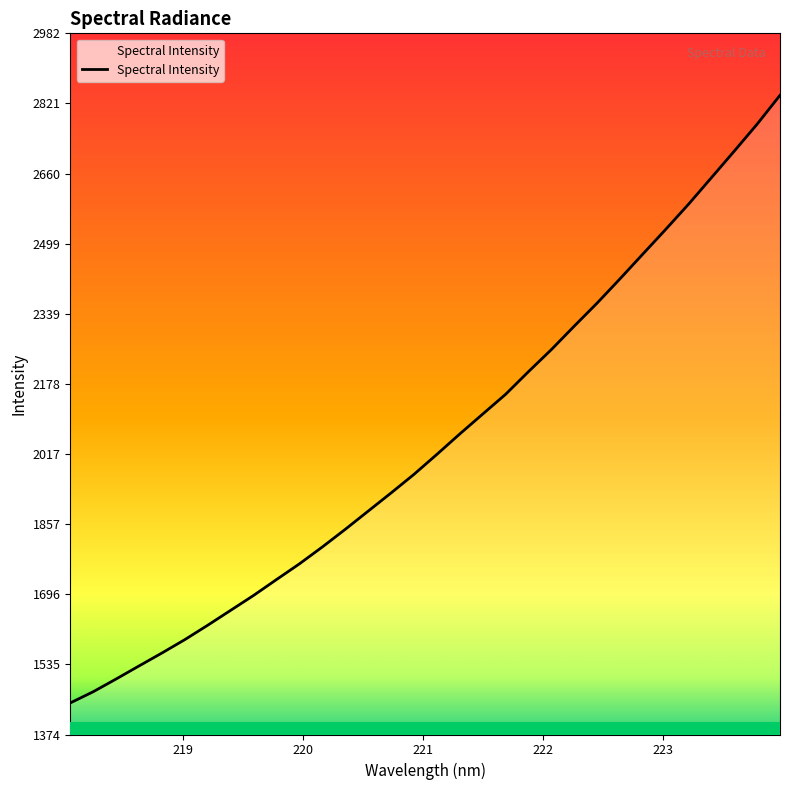

What is the difference between the maximum and minimum values?

1392.8